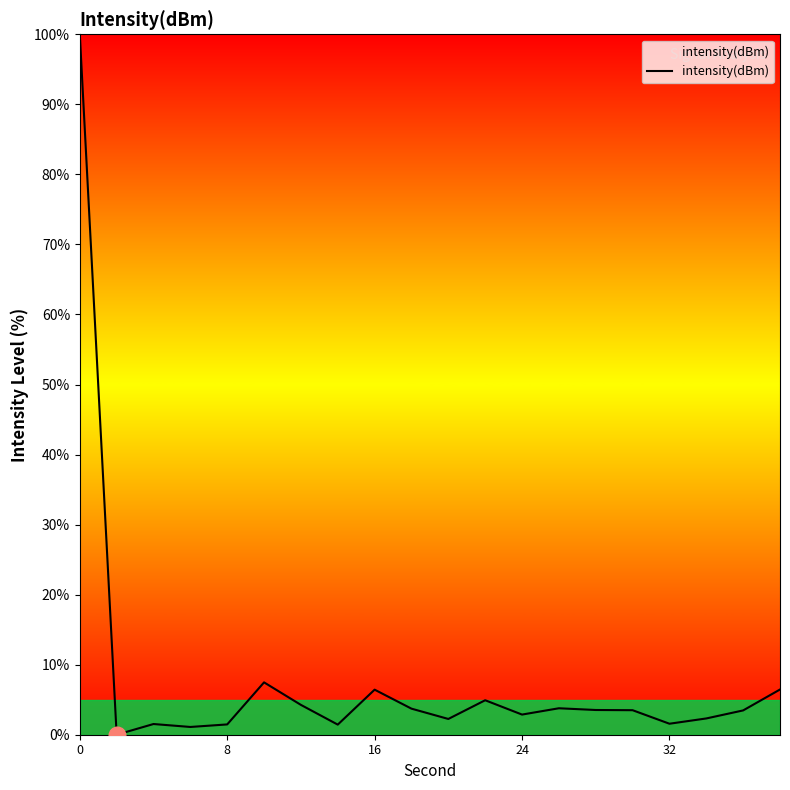

What is the greatest value displayed?

100.0